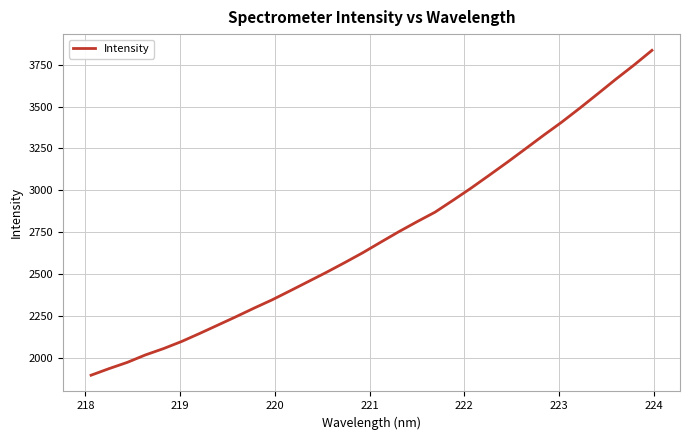

What is the smallest value displayed?

1894.9